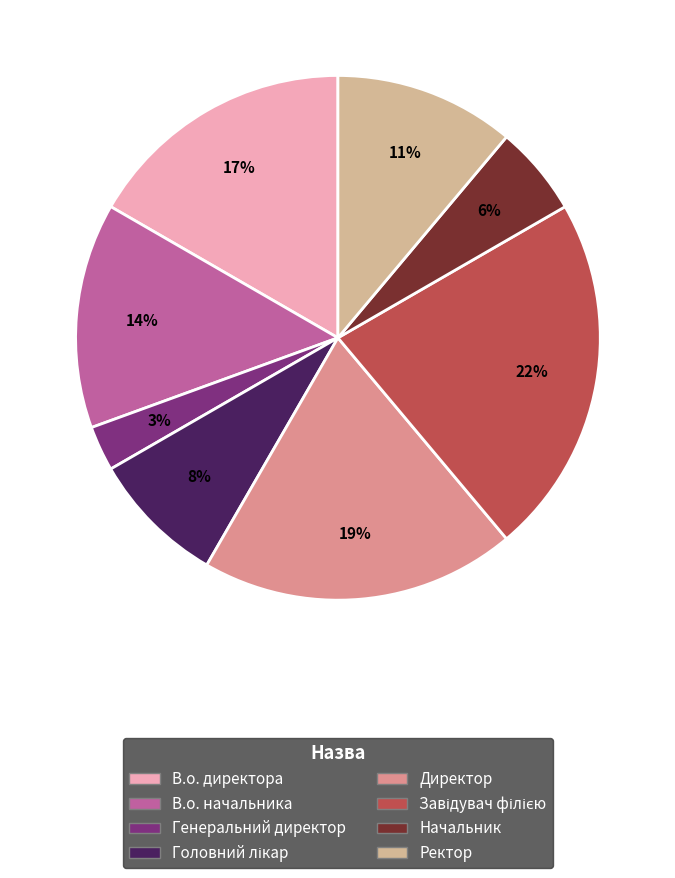

The Директор slice represents 31% of the pie. True or false?

False